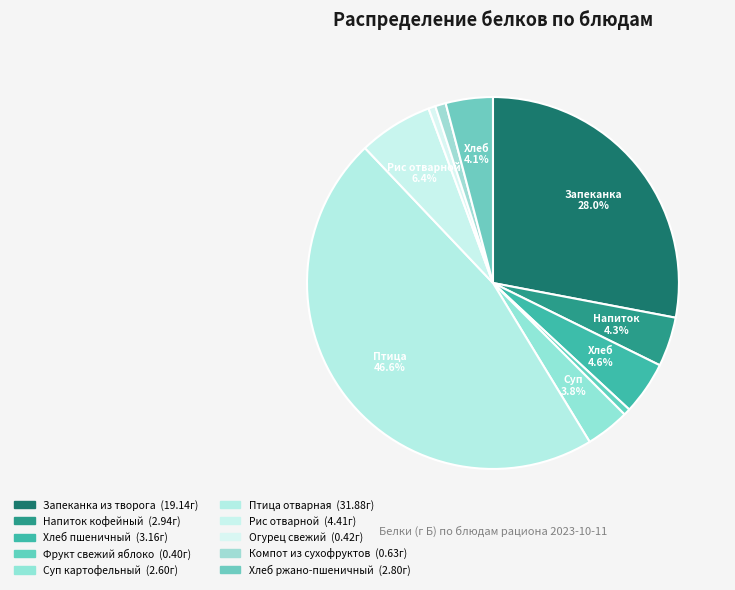

How many slices are in this pie chart?

10